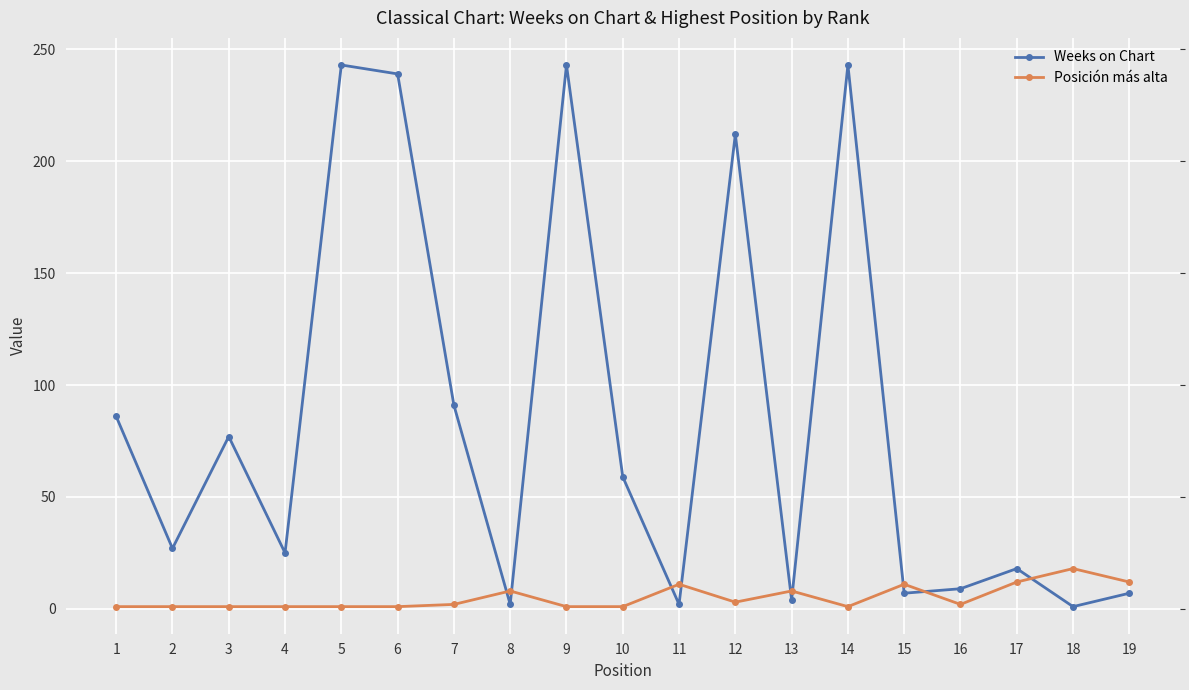

Is the value of Posición más alta at 1 greater than the value of Weeks on Chart at 16?

No